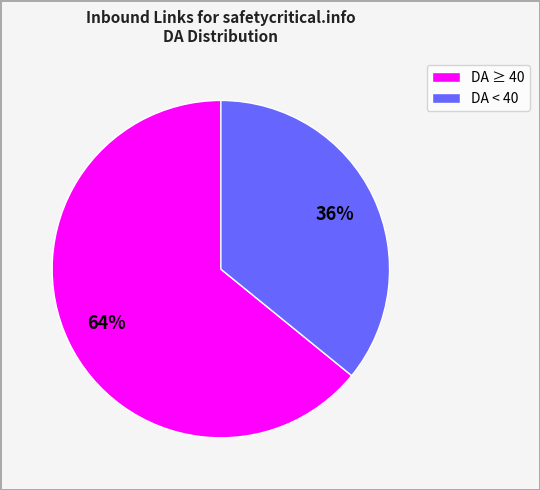

To the nearest percent, what is the average slice percentage?

50%